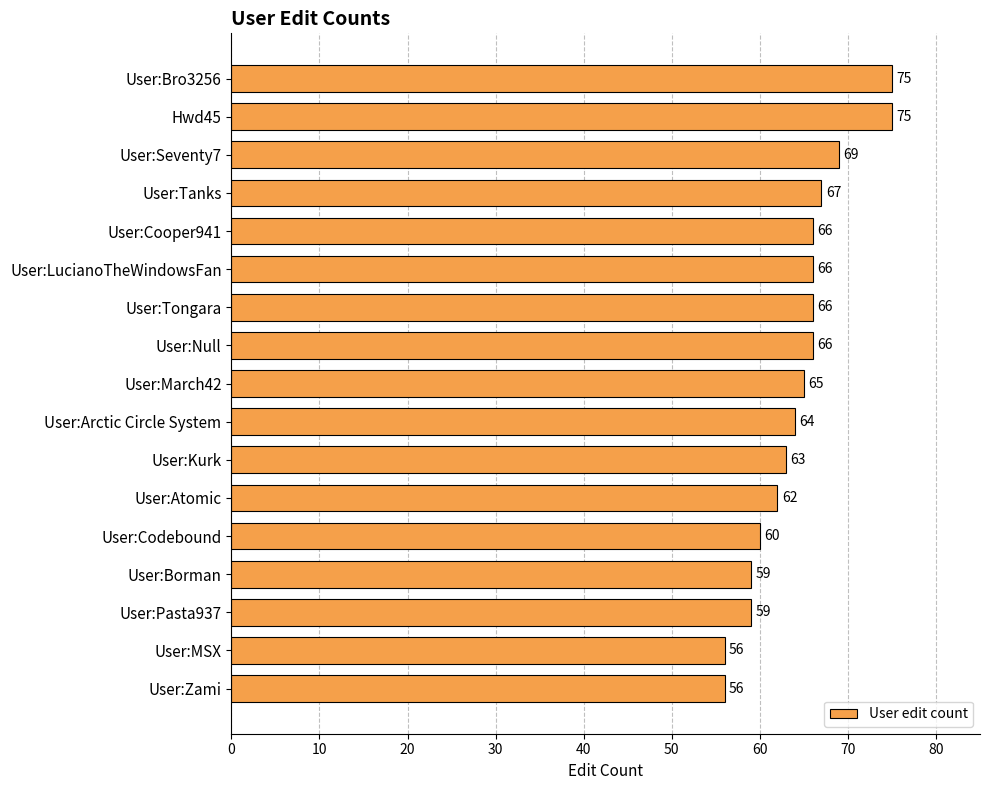

How many values are below 65?

8